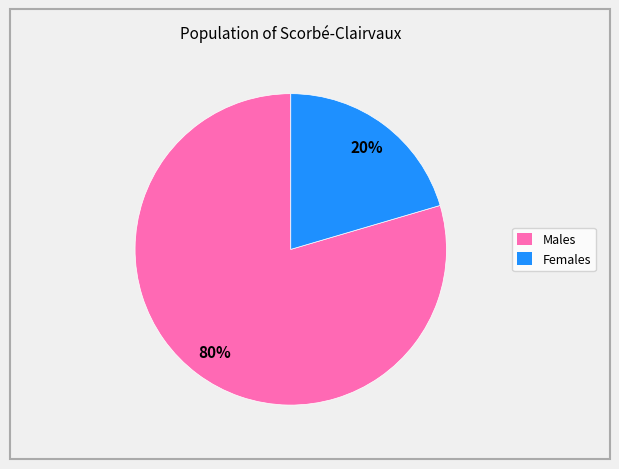

To the nearest percent, what is the average slice percentage?

50%